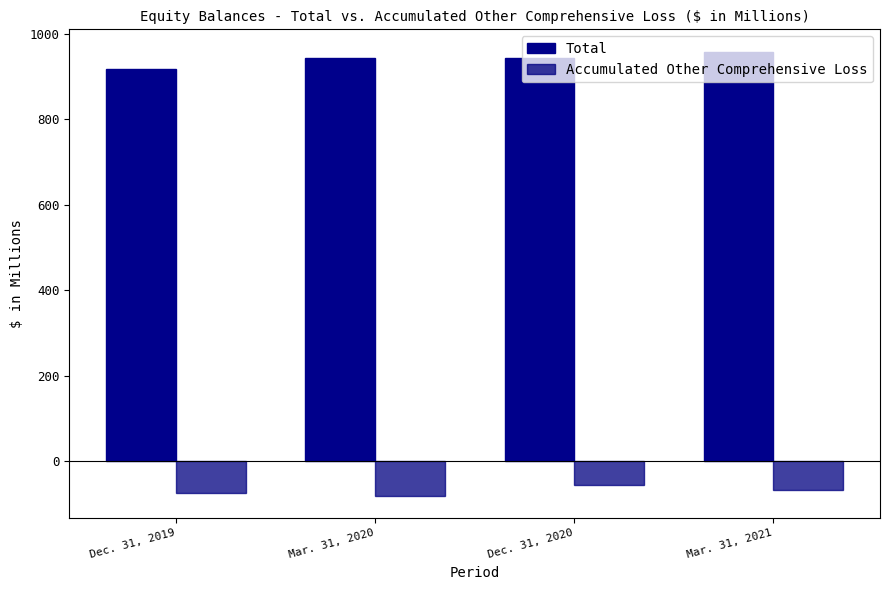

How many bars are there in total?

8